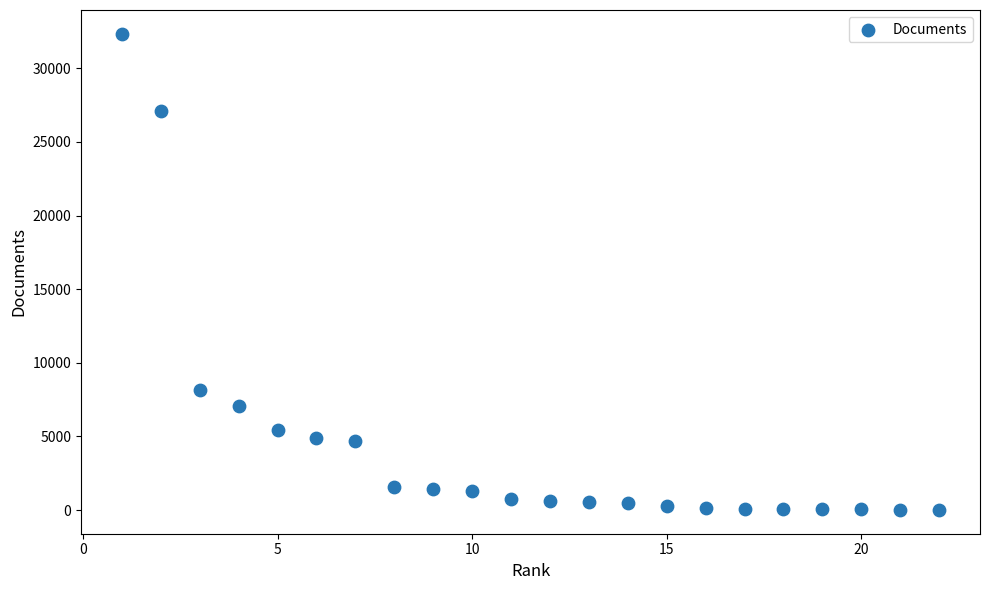

What Y value in the scatter plot is closest to 16177?

8153